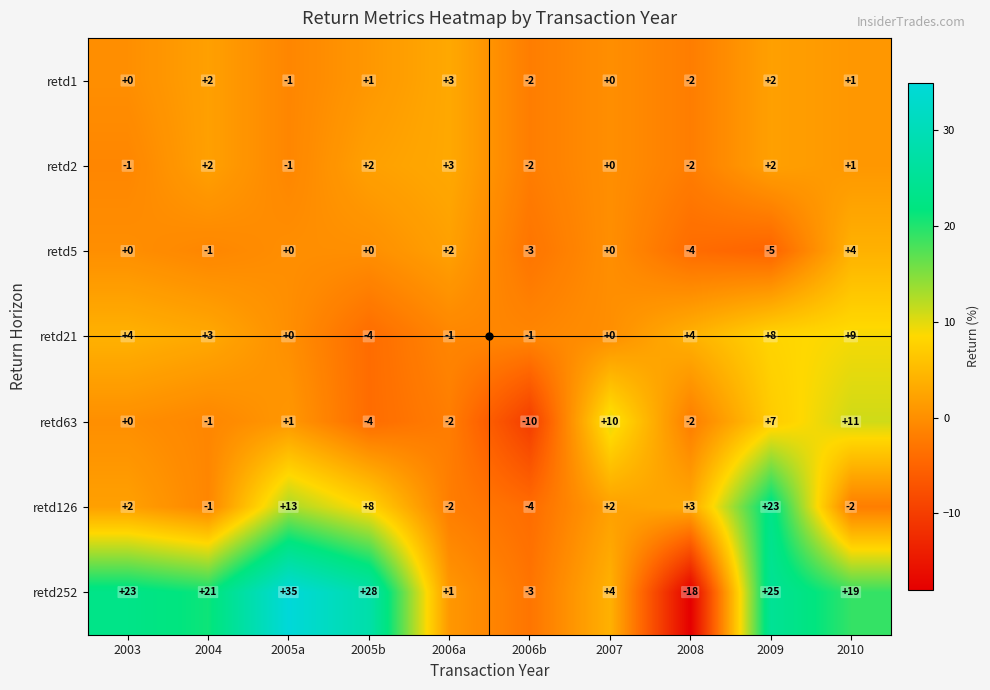

List the labels in order of retd252 value, smallest first.

2008, 2006b, 2006a, 2007, 2010, 2004, 2003, 2009, 2005b, 2005a